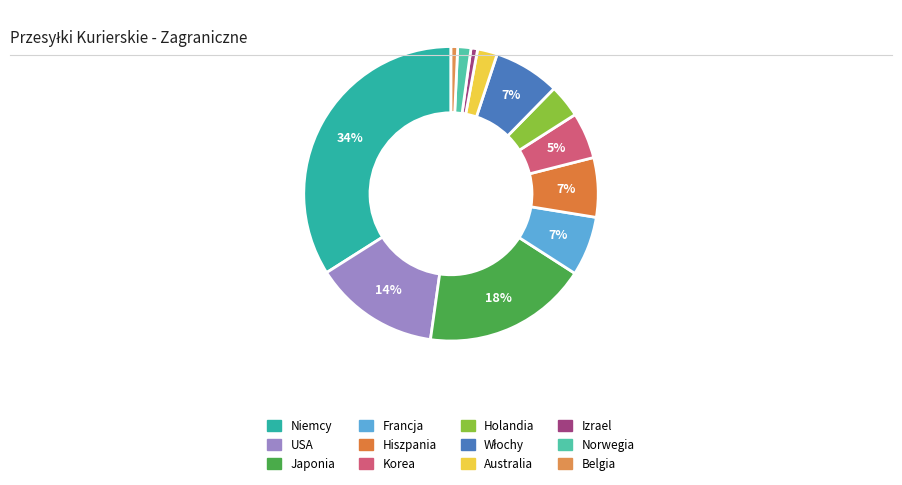

How much of the chart is everything except Korea?

94.9%